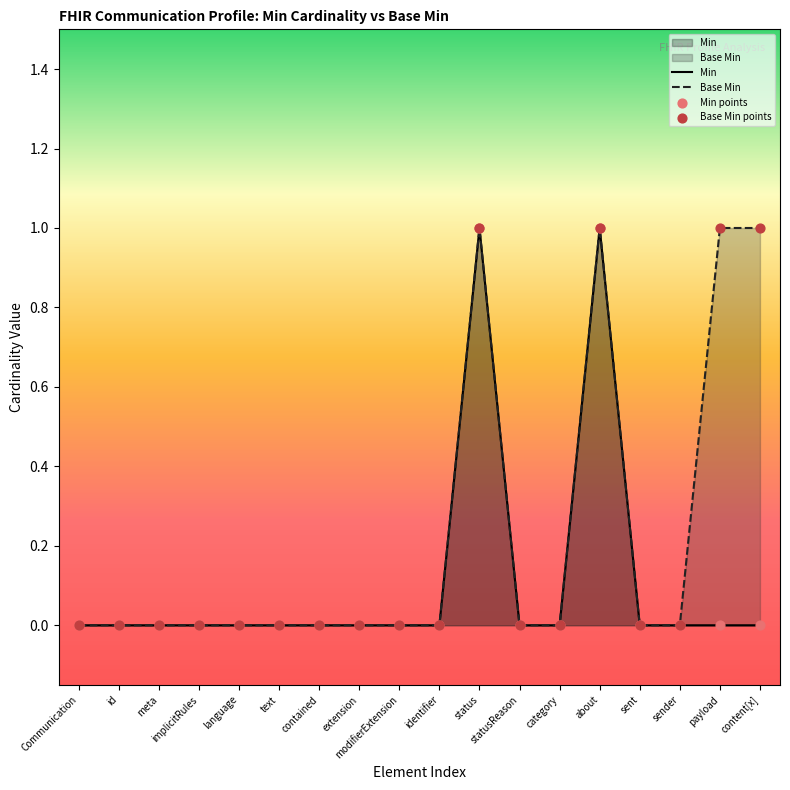

At which category is the sum across all series the highest?

status